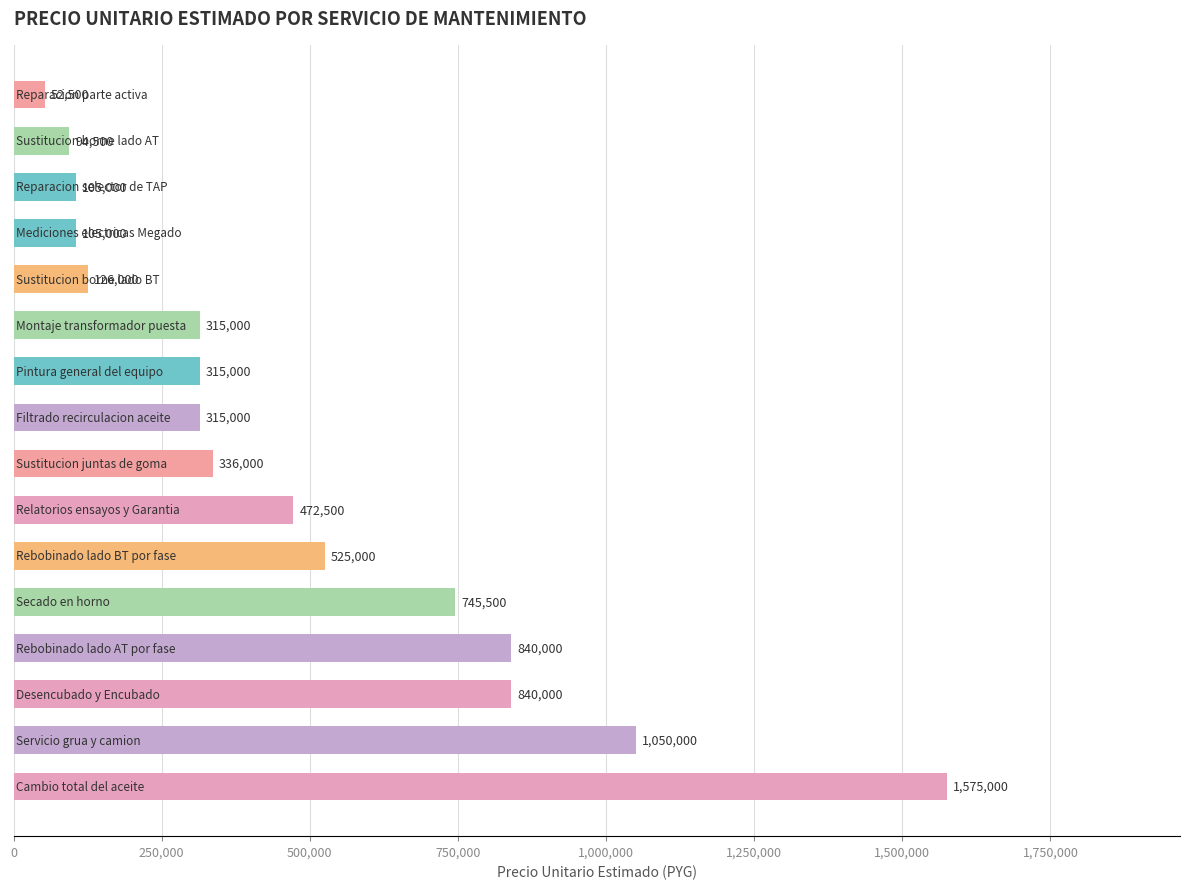

What is the smallest value displayed?

52500